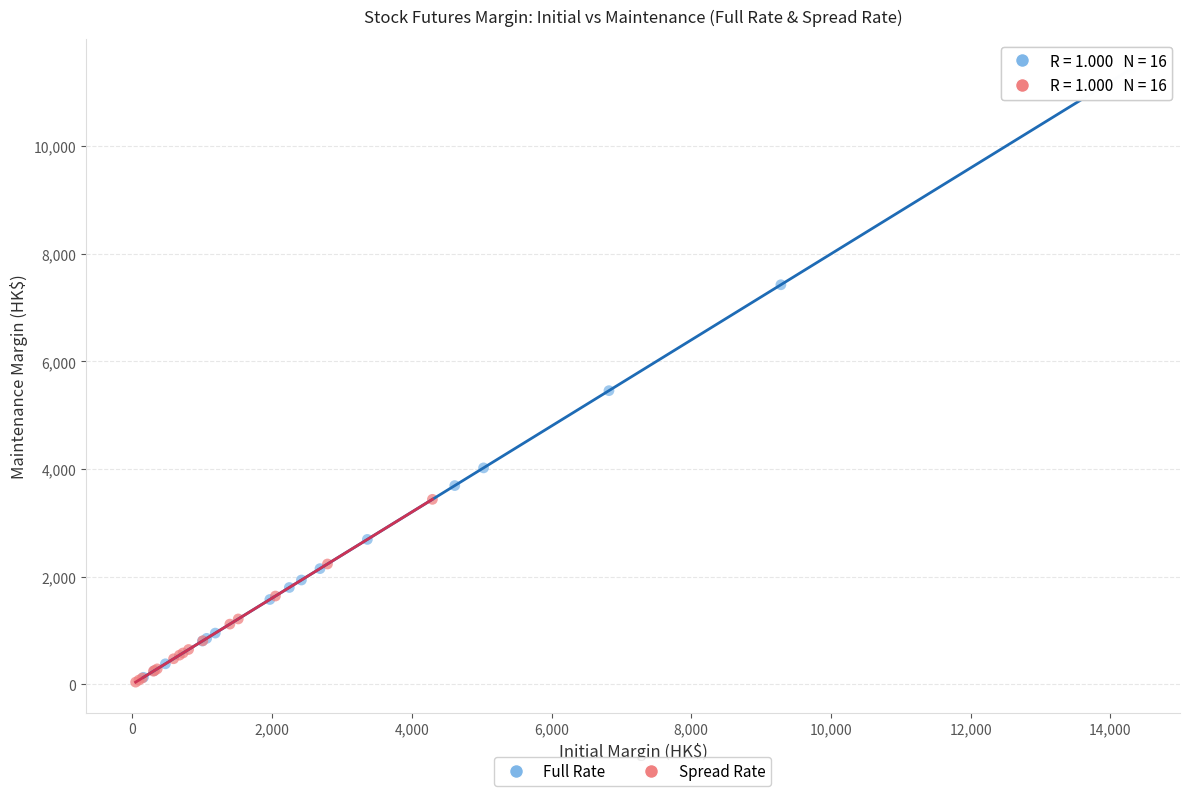

Which series has the largest Y range (max minus min)?

Full Rate